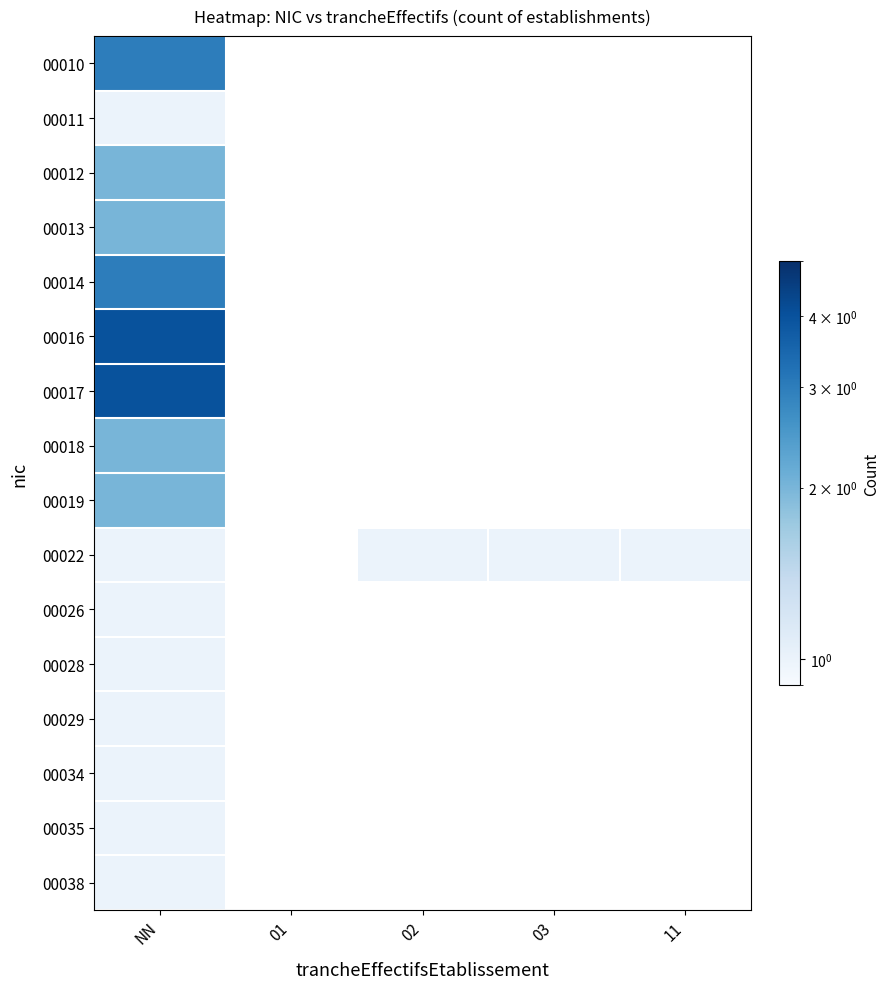

Between 11 and 02, which is larger?

02